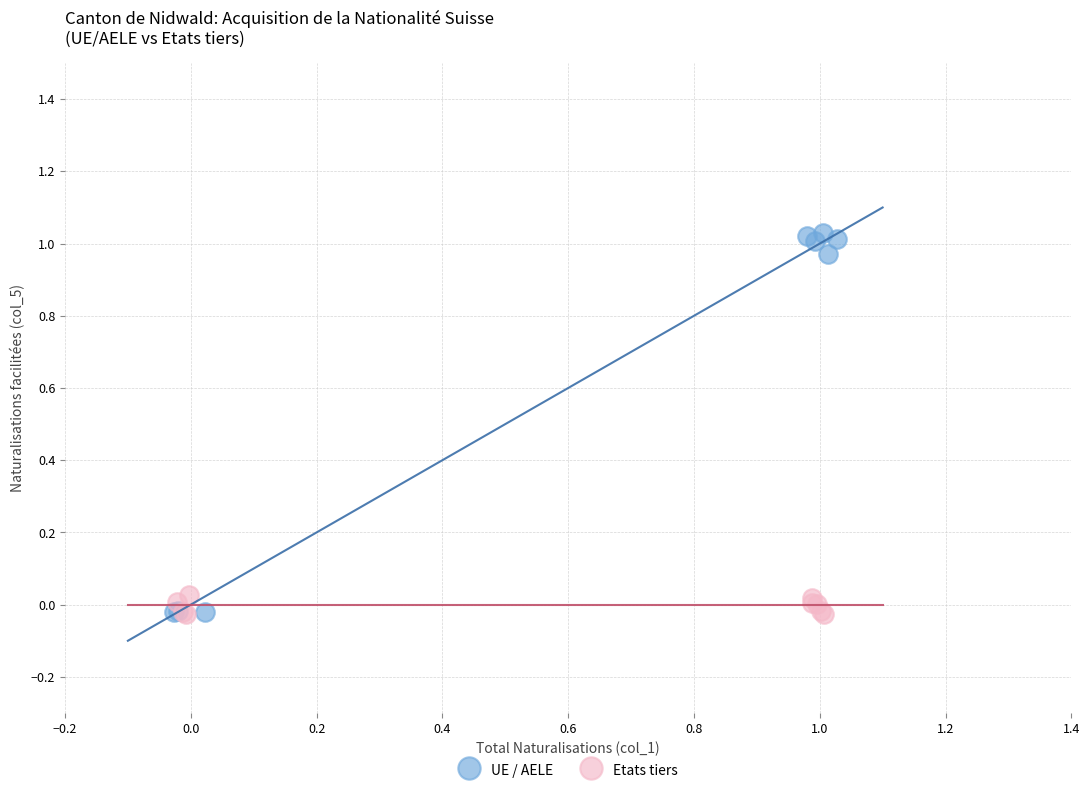

Which series contains the highest Y value?

UE / AELE